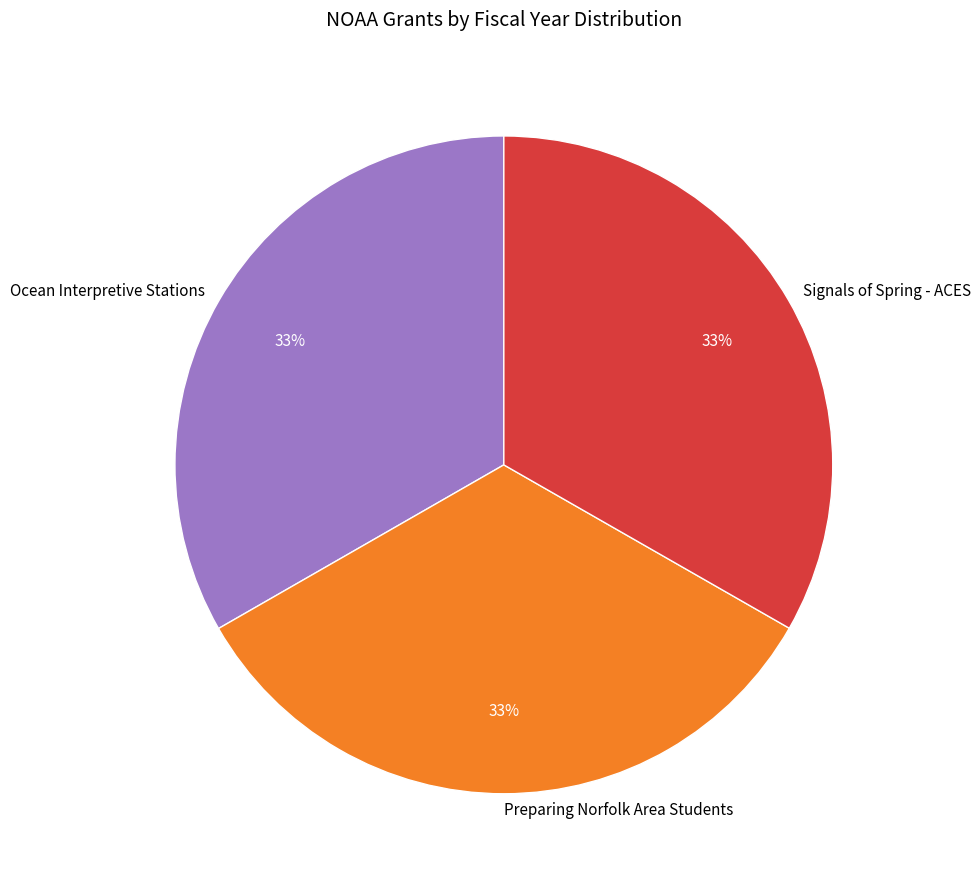

Is it true that Signals of Spring - ACES is 33% of the pie?

True